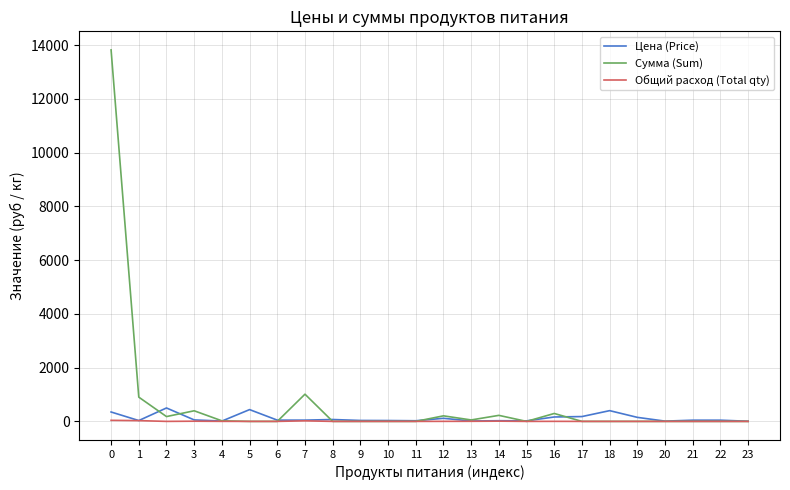

List the series in order of their overall mean, highest first.

Сумма (Sum), Цена (Price), Общий расход (Total qty)